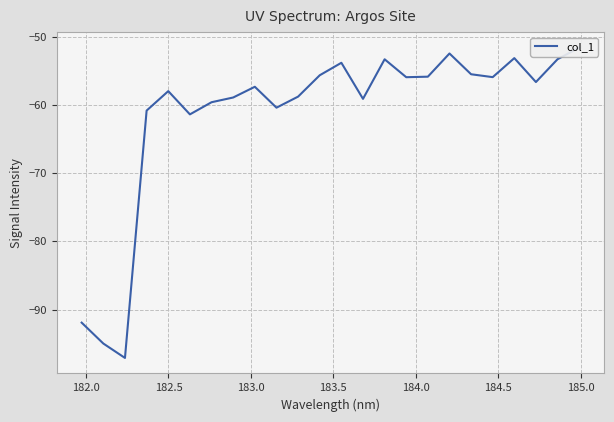

Reading right to left, list all the values displayed in this chart.

-51.6	-53.3	-56.6	-53.1	-55.9	-55.5	-52.4	-55.8	-55.9	-53.3	-59.1	-53.8	-55.6	-58.8	-60.4	-57.3	-58.9	-59.6	-61.4	-57.9	-60.8	-97.1	-95.0	-91.9